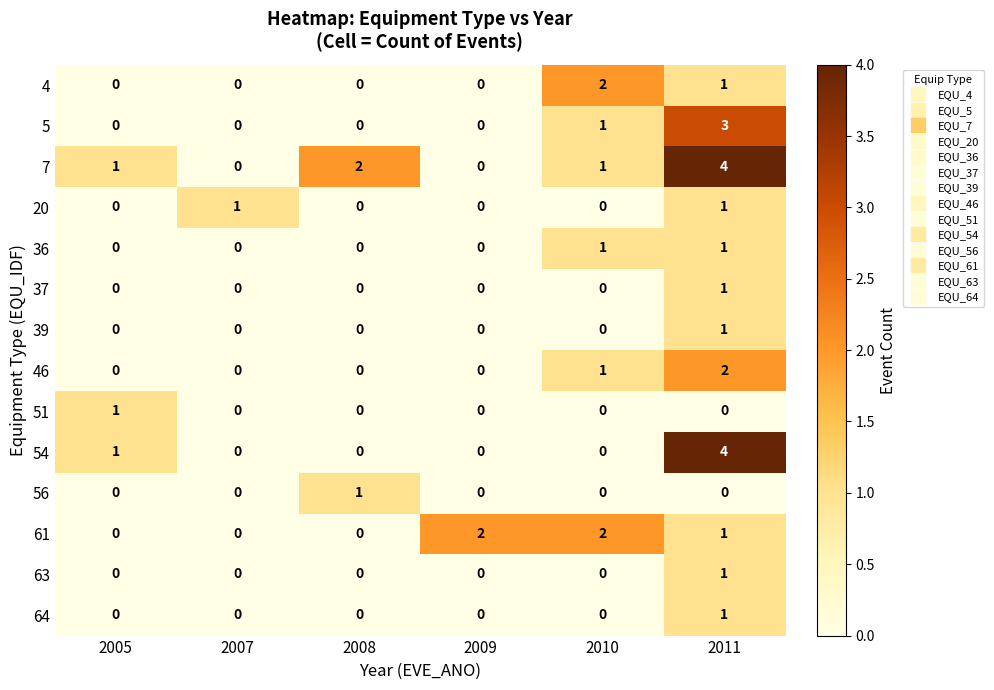

At which label does 46 reach its peak?

2011